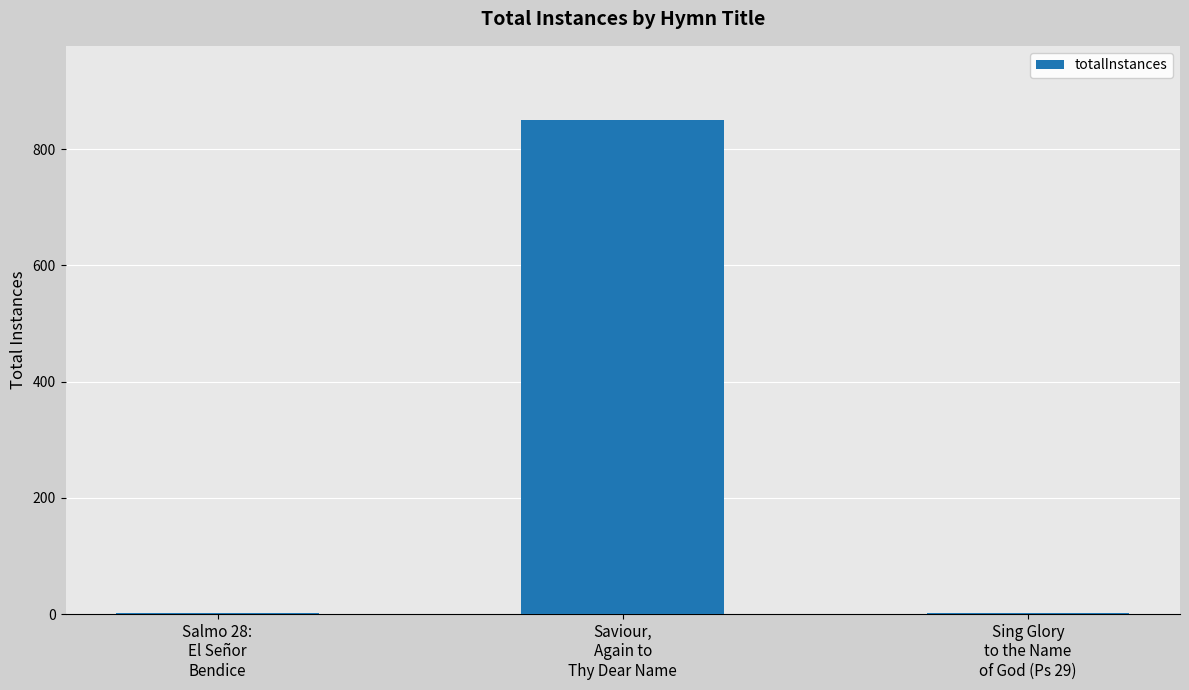

What is the greatest value displayed?

850